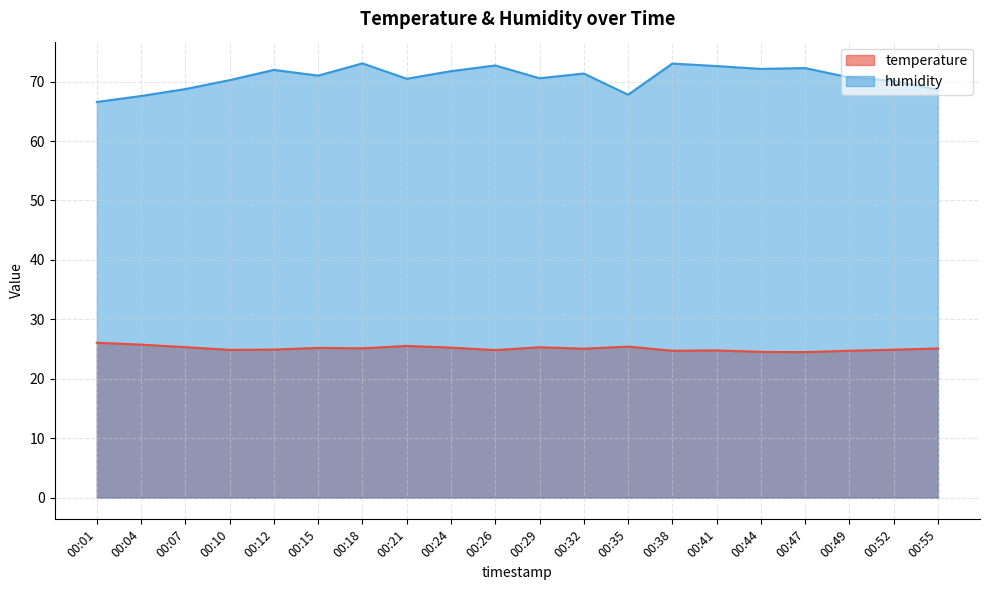

What is the value of the temperature point at the 7th from the left?

25.1